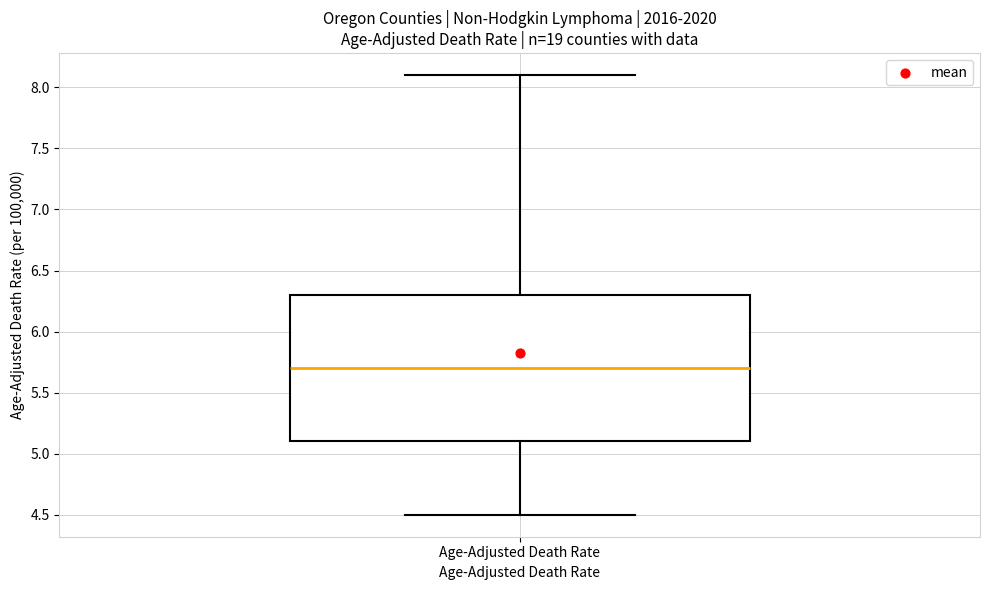

Where does the lower whisker of the box for Age-Adjusted Death Rate end on the y-axis? The values are not printed on the chart, so give them approximately, as read against the axis.

4.5